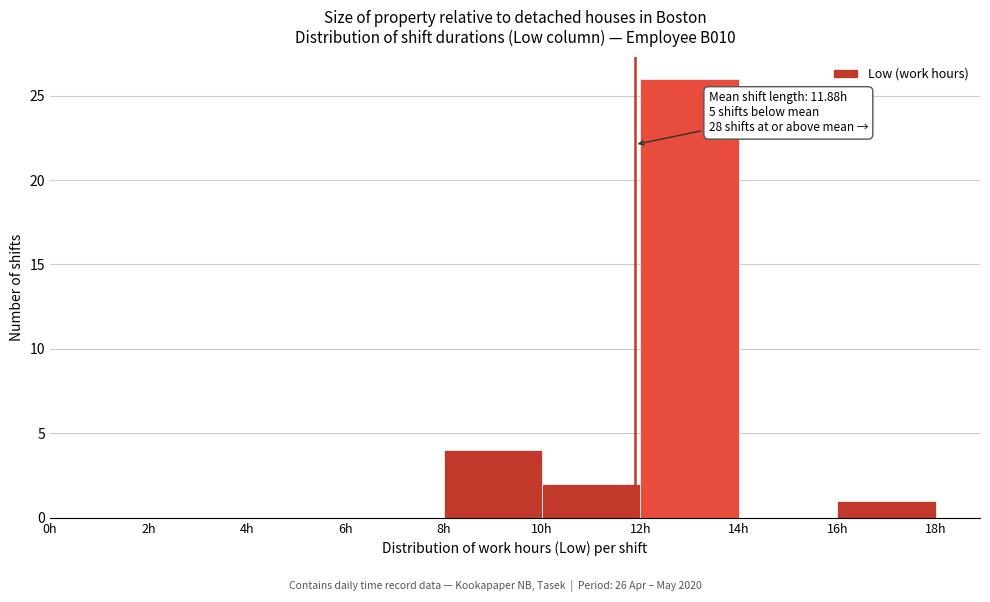

Over which range of the x-axis is the bar tallest?

12 to 14